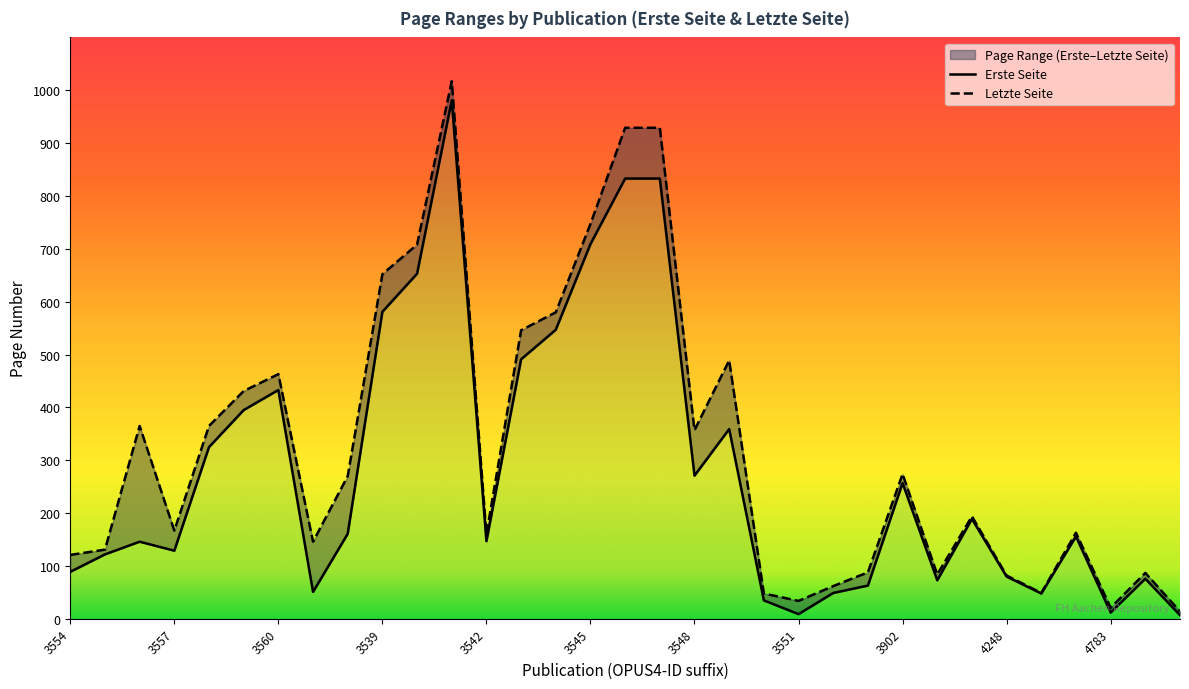

How many data points in Erste Seite are less than 156?

16